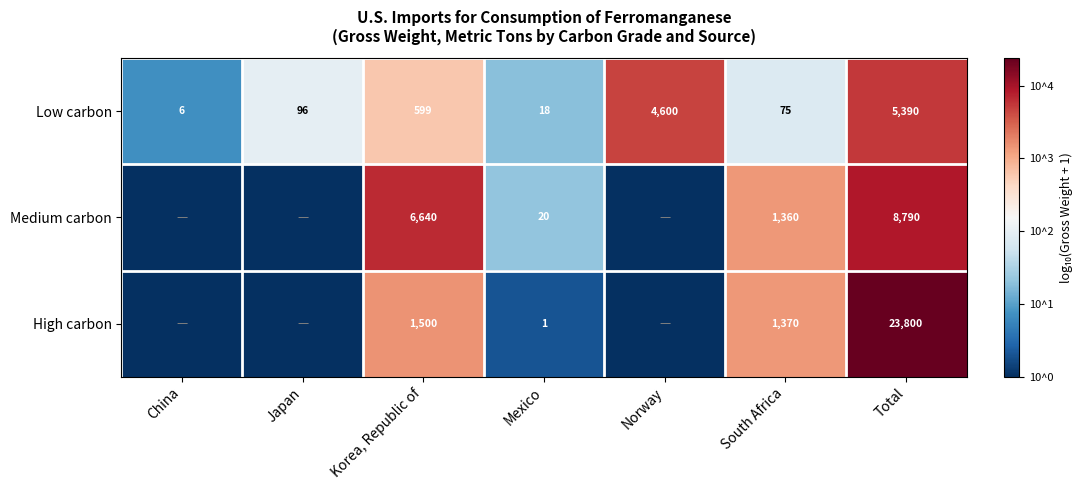

What is the difference between the Medium carbon values at Korea, Republic of and Mexico?

6620